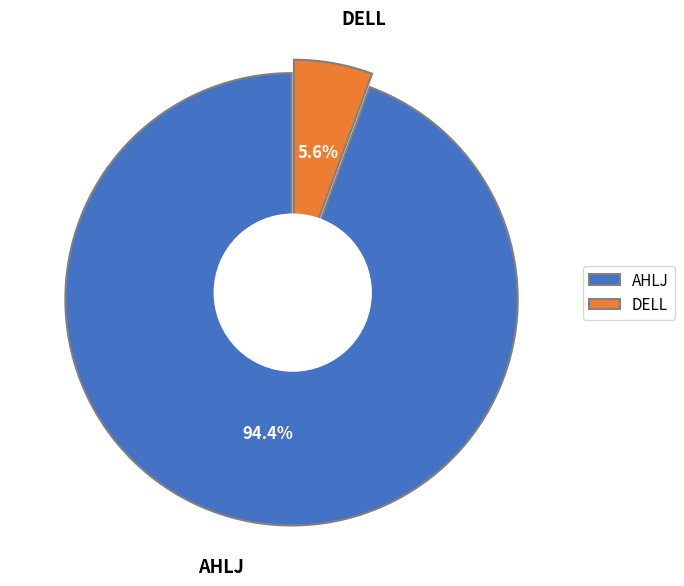

Count the number of slices in the pie.

2